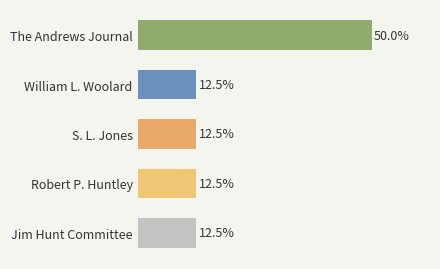

Does the chart contain stacked bars?

No